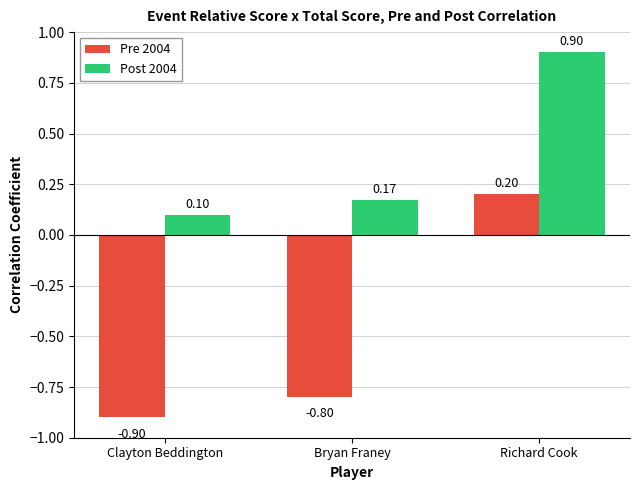

Where does the Pre 2004 series first go above 0?

Richard Cook